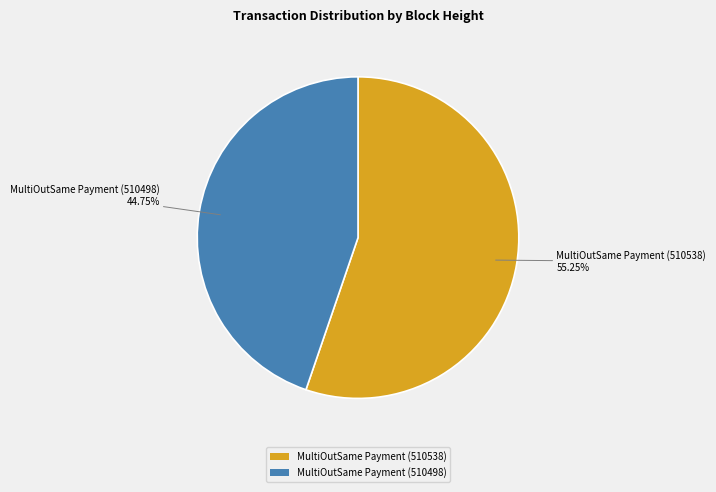

Does any single category account for the majority?

Yes